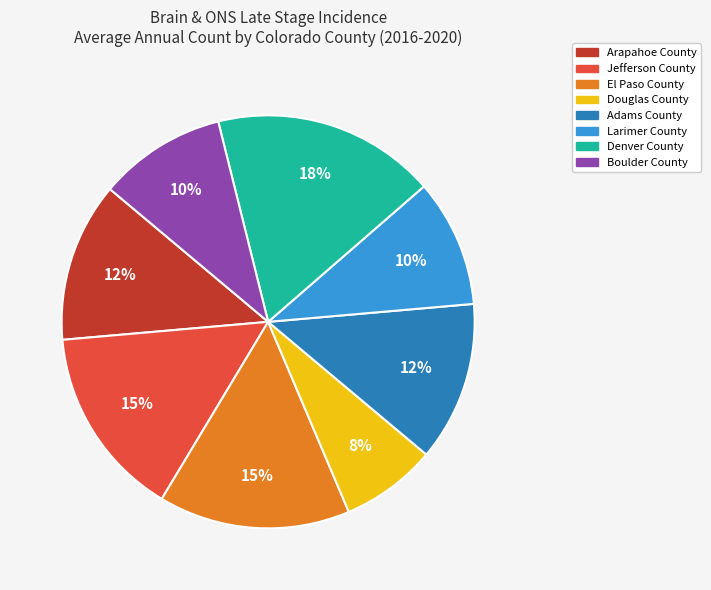

What is the ratio of the value at Jefferson County to the value at Arapahoe County?

1.2